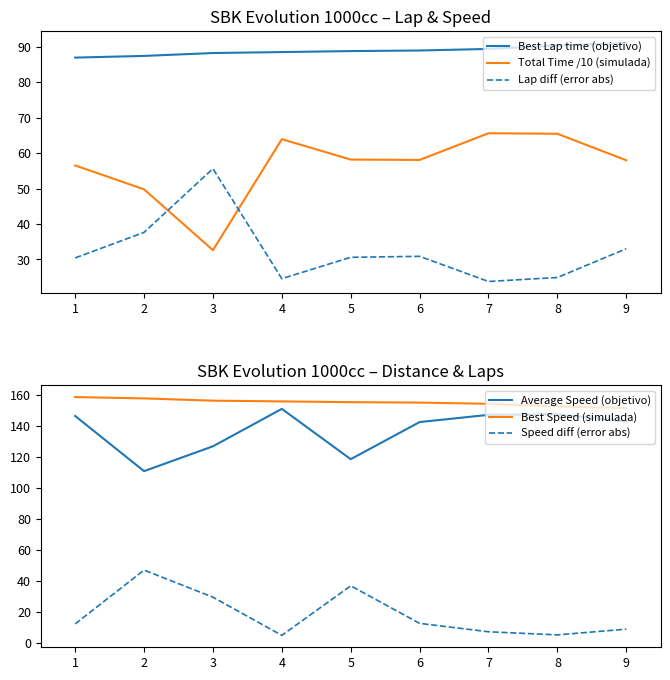

True or false: Total Time /10 (simulada) has a value of 65.5 at 8.

True